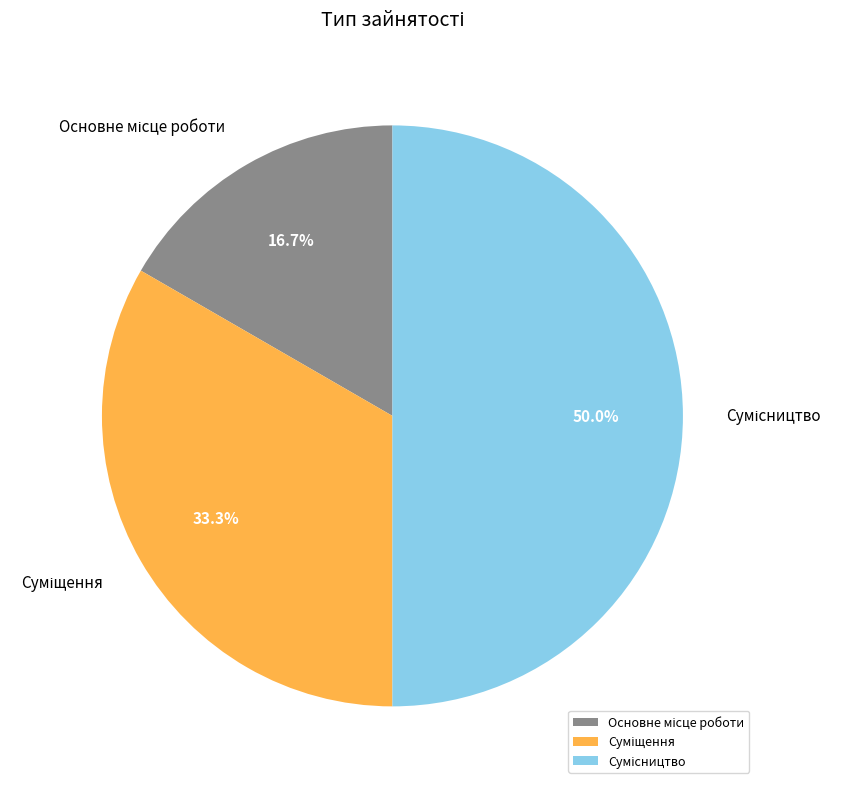

How many segments does this pie chart have?

3